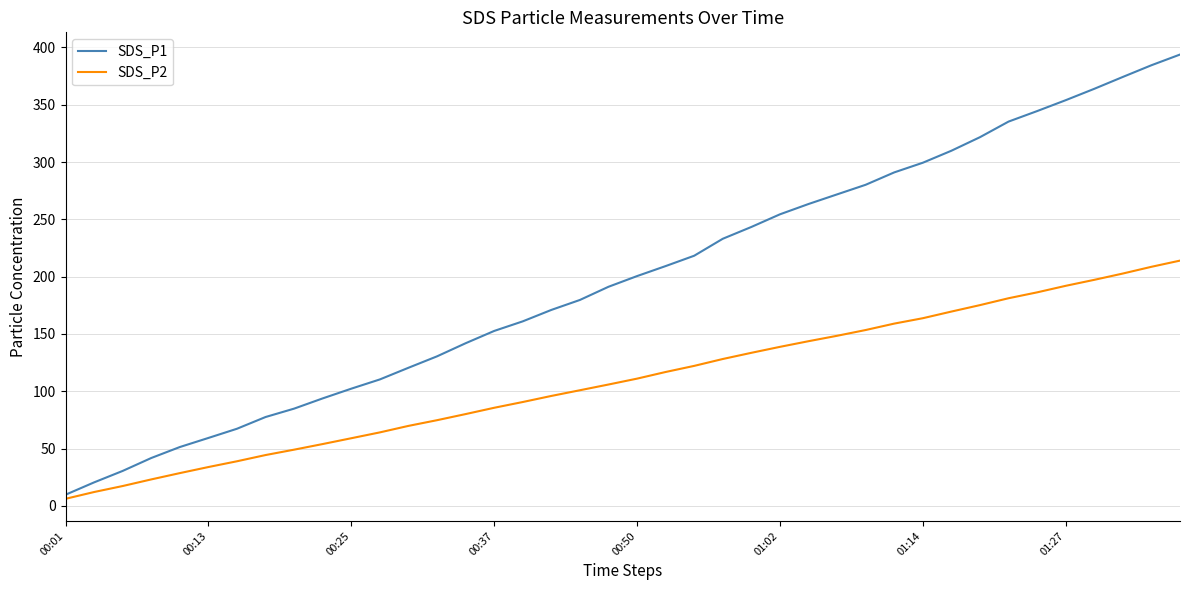

What is the maximum value for SDS_P2?

214.0